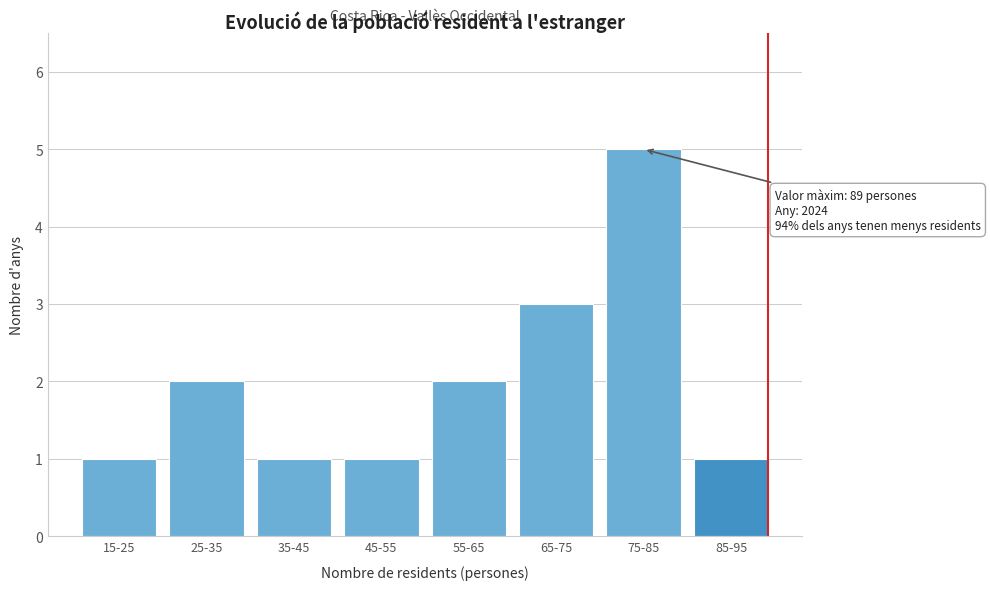

Reading left to right, extract all data points from this chart.

15-25=1	25-35=2	35-45=1	45-55=1	55-65=2	65-75=3	75-85=5	85-95=1